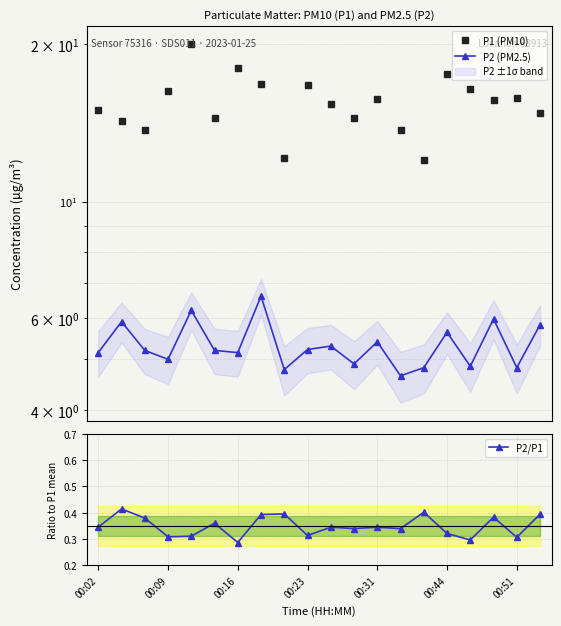

At 17, list the series in order from largest to smallest.

P1 (PM10), P2 (PM2.5), P2/P1